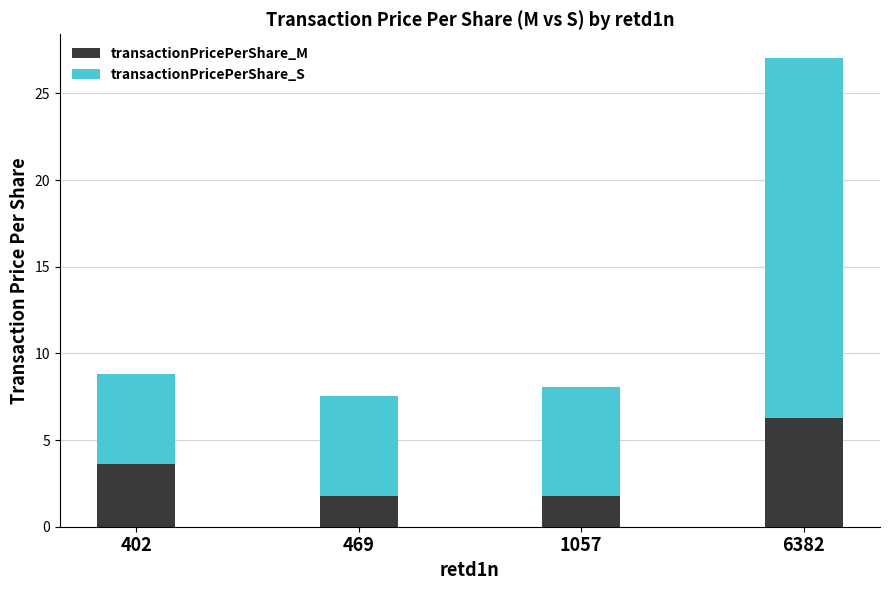

What is the sum of the transactionPricePerShare_M values at 1057 and 469?

3.6